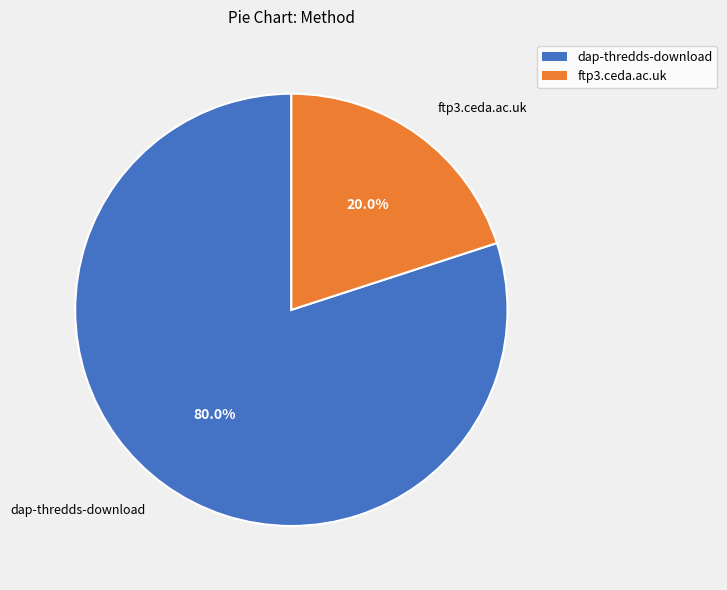

To the nearest percent, what is the difference between the largest and smallest slice percentages?

60%